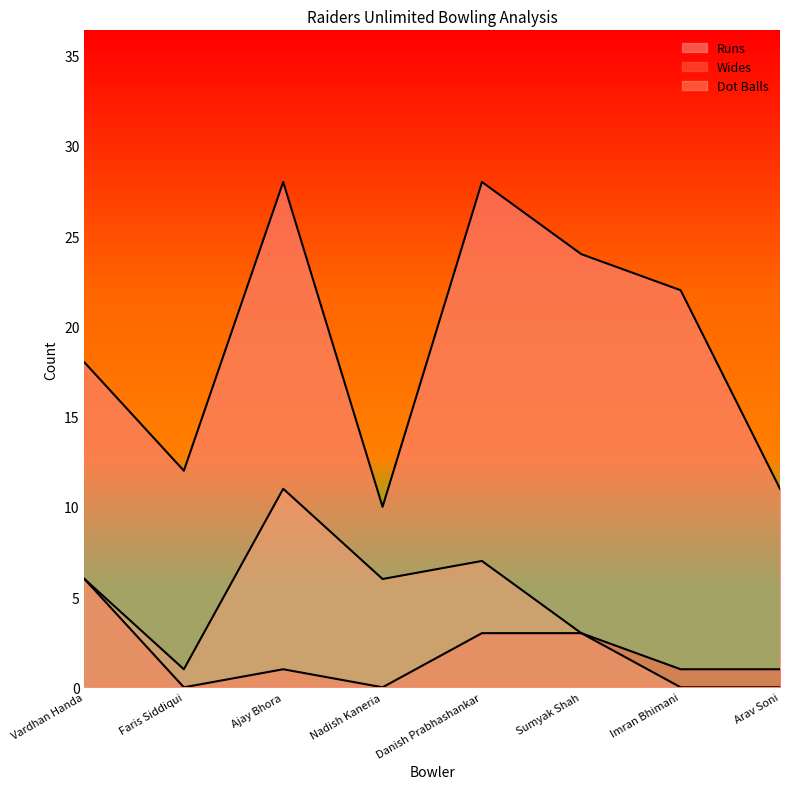

At which category does Runs reach its first local peak?

Ajay Bhora